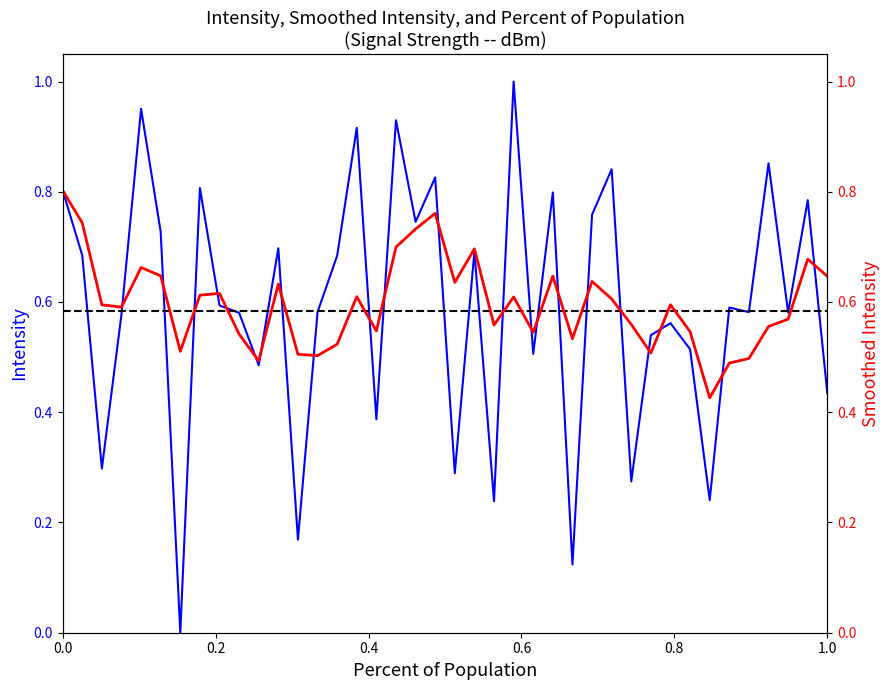

True or false: smoothed intensity(dBm) has more than 2 points higher than both neighbors.

True